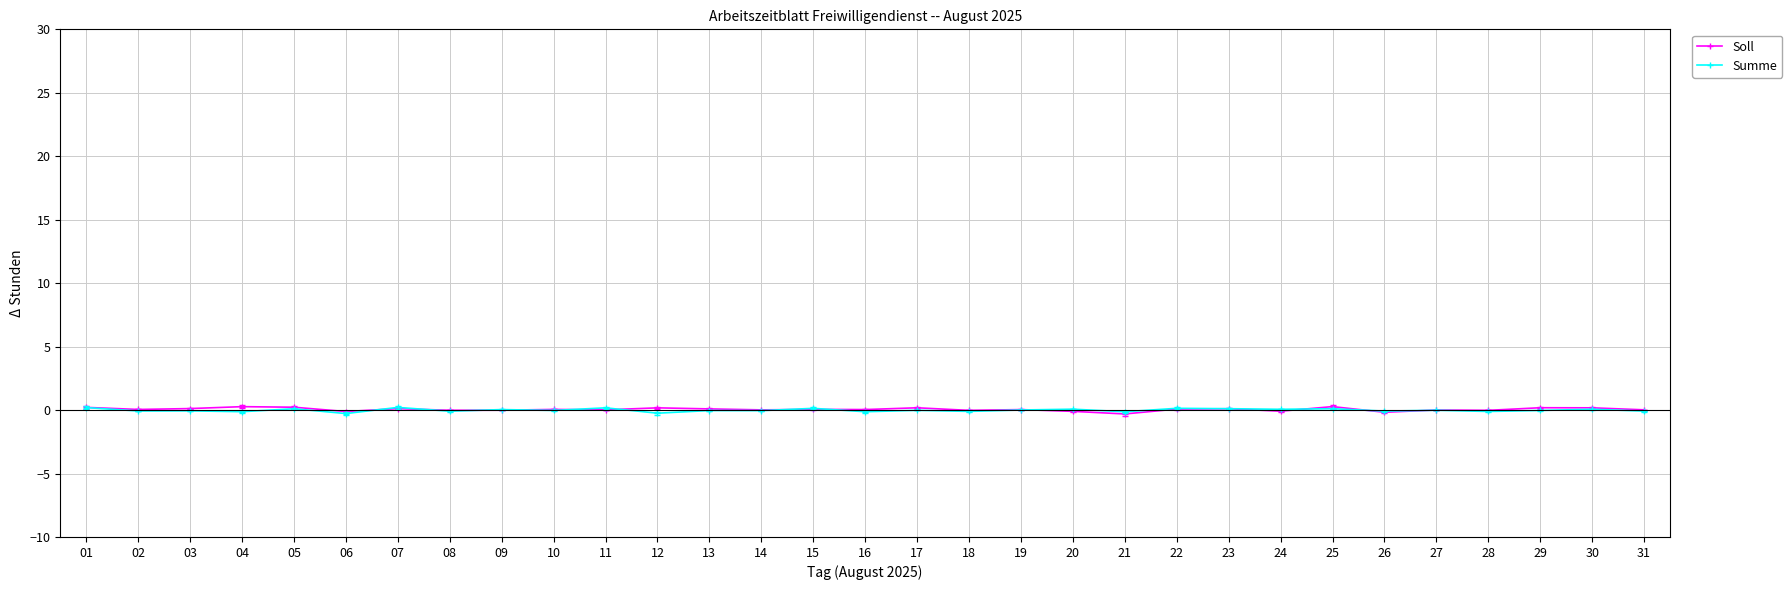

How many data points in Summe are less than 0?

18